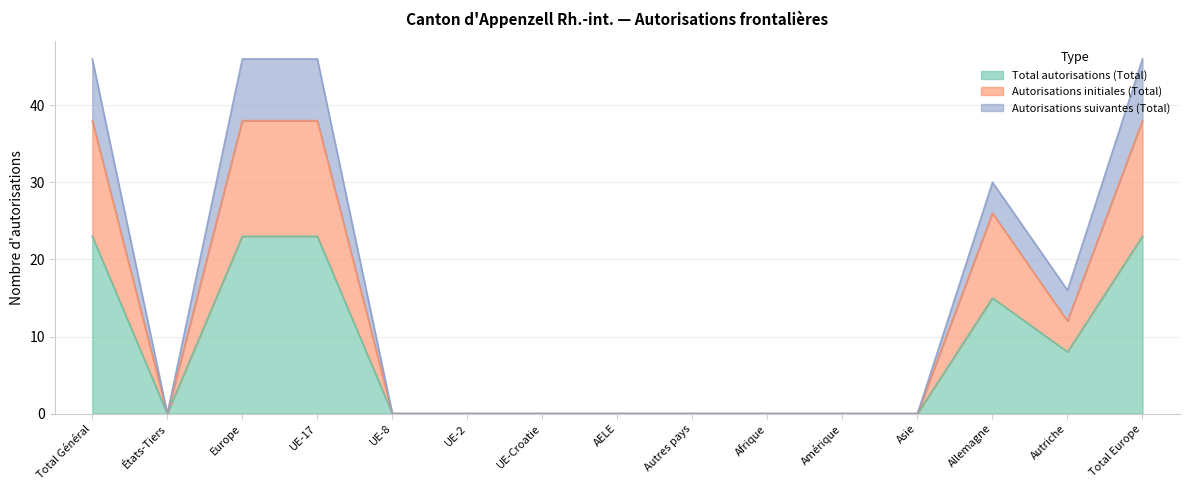

The Autorisations suivantes (Total) series shows 0 at UE-2. True or false?

True